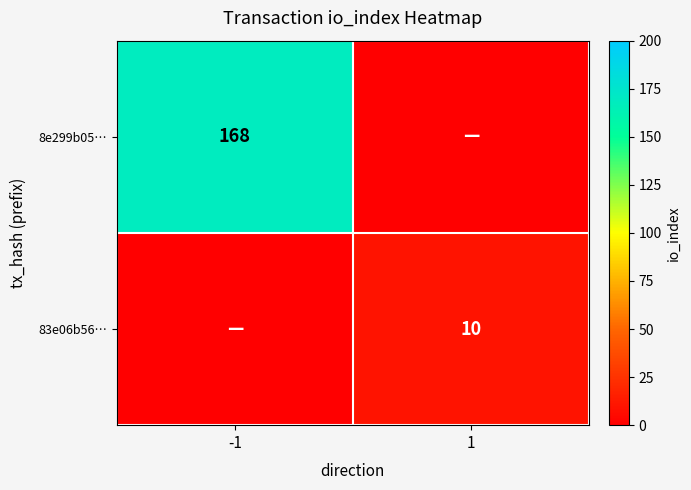

Which has a higher value, 1 or -1?

-1